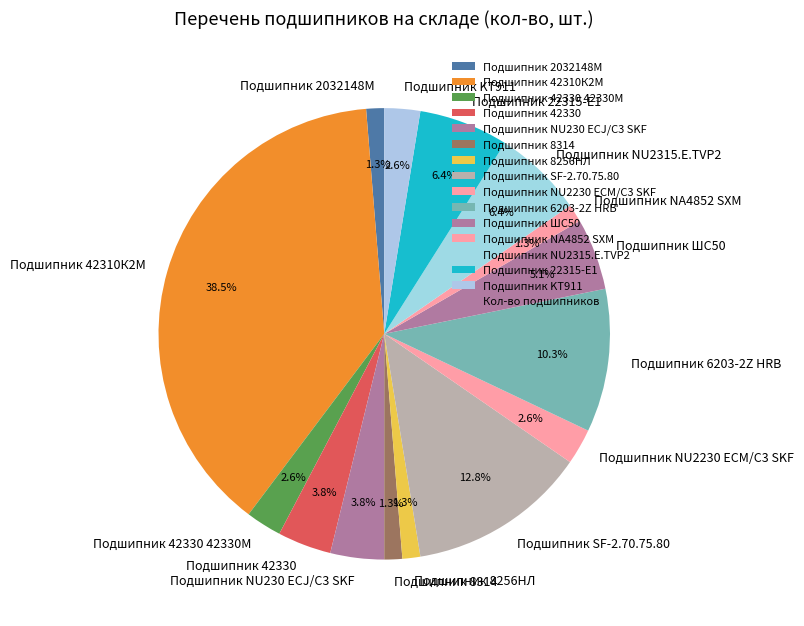

What portion of the pie excludes Подшипник 6203-2Z HRB?

89.7%